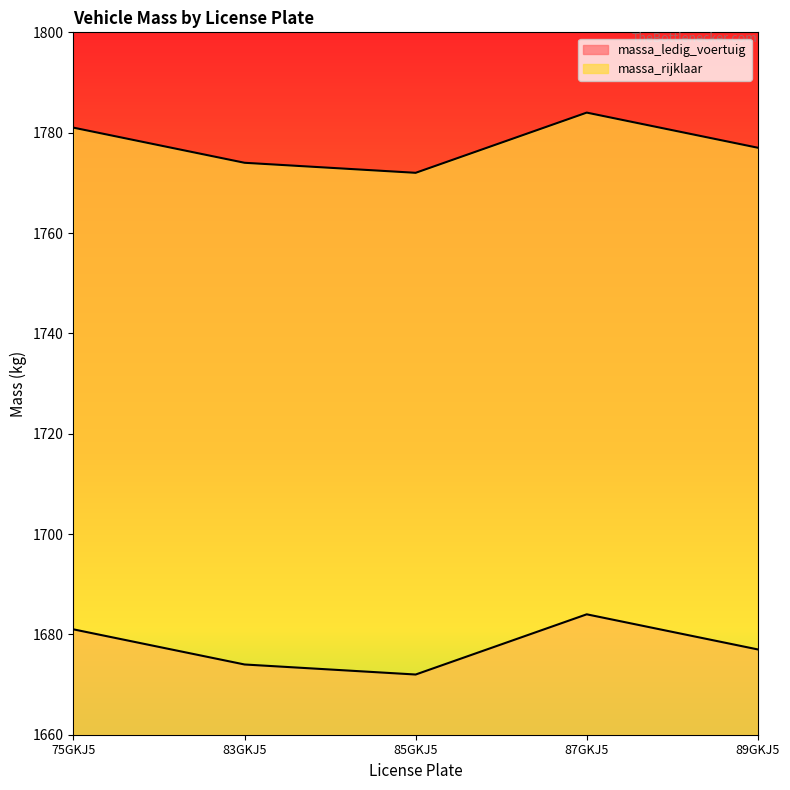

Which series has the largest range (max minus min)?

massa_ledig_voertuig